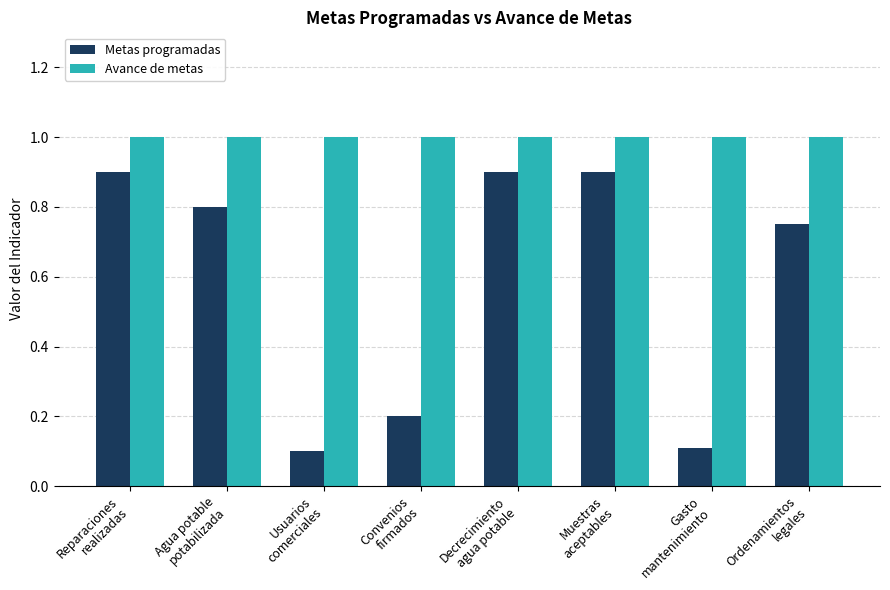

What position from the left is Reparaciones
realizadas?

1